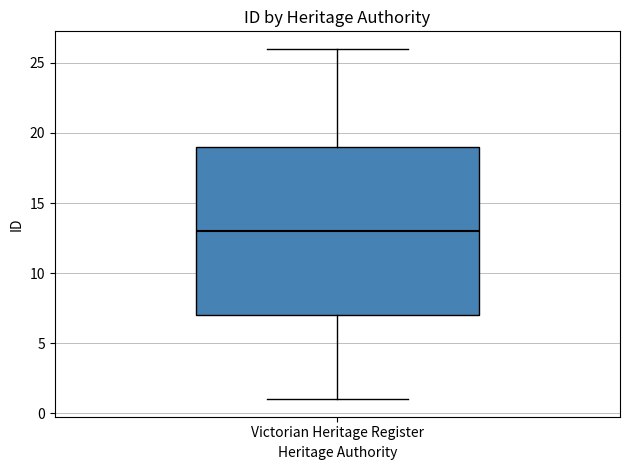

Where does the upper whisker of the box for Victorian Heritage Register end on the y-axis? The values are not printed on the chart, so give them approximately, as read against the axis.

26